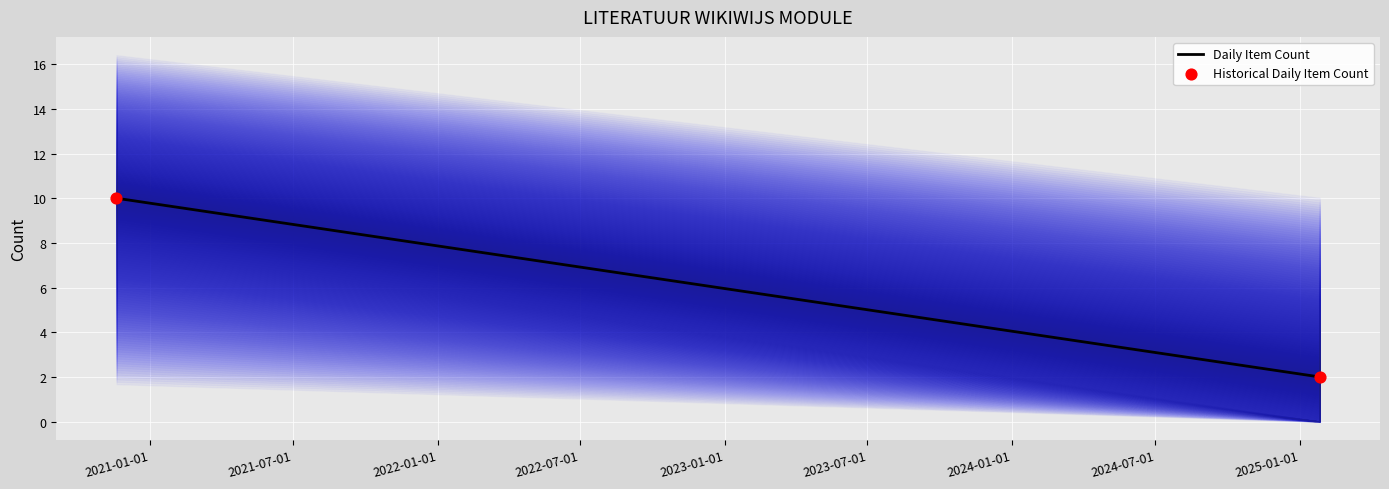

What is the range of Y values (max minus min)?

8